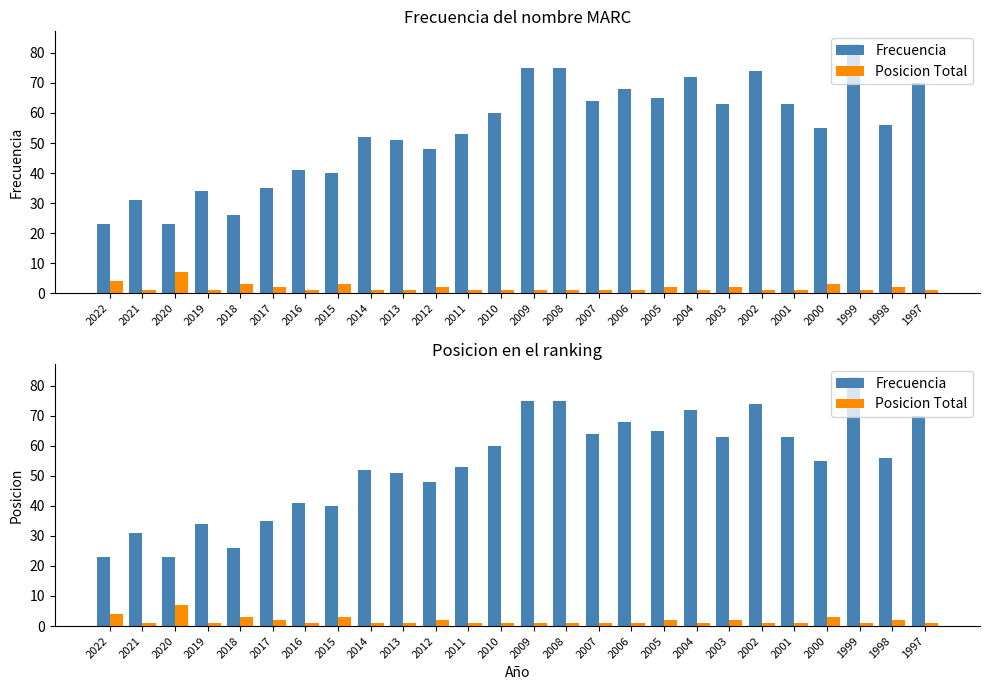

Which series has the largest total across all categories?

Frecuencia